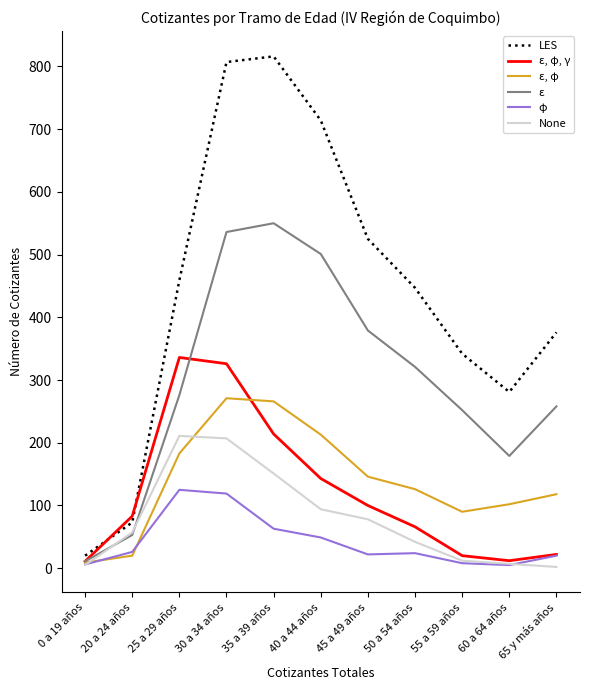

Which series has the largest range (max minus min)?

LES